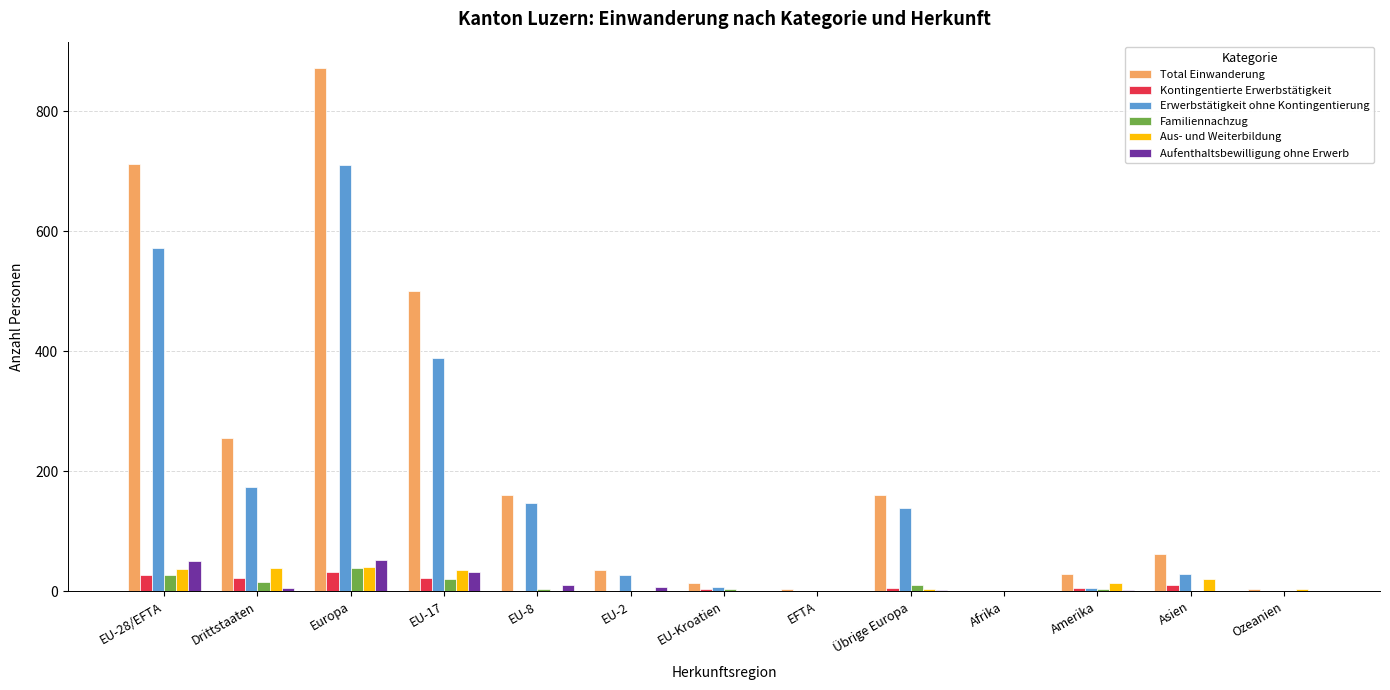

What is the average value of the Aufenthaltsbewilligung ohne Erwerb series?

12